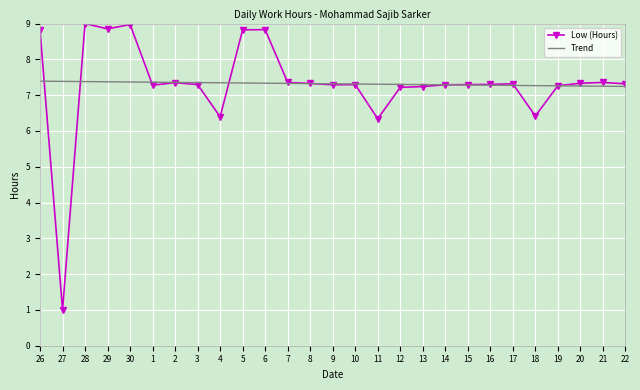

True or false: Trend and Low (Hours) intersect in this chart.

True